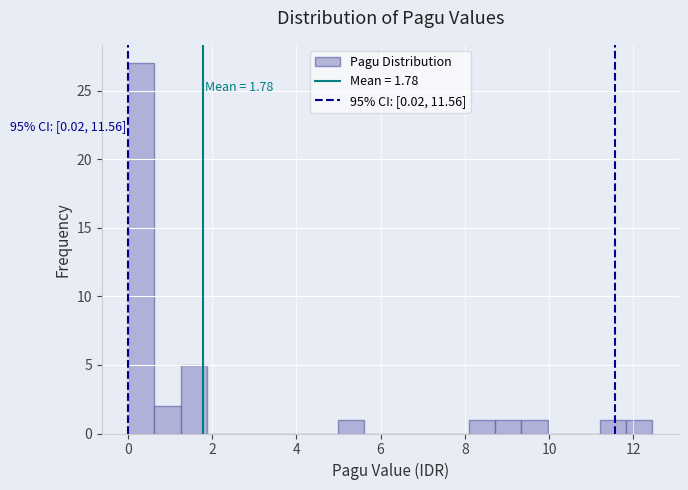

Read against the x-axis, roughly where is the centre of the tallest bar?

0.4